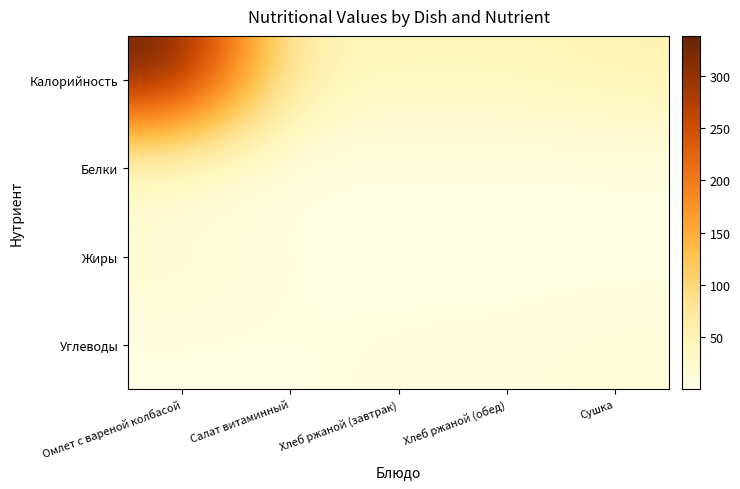

What is the total value across all series at Салат витаминный?

54.9